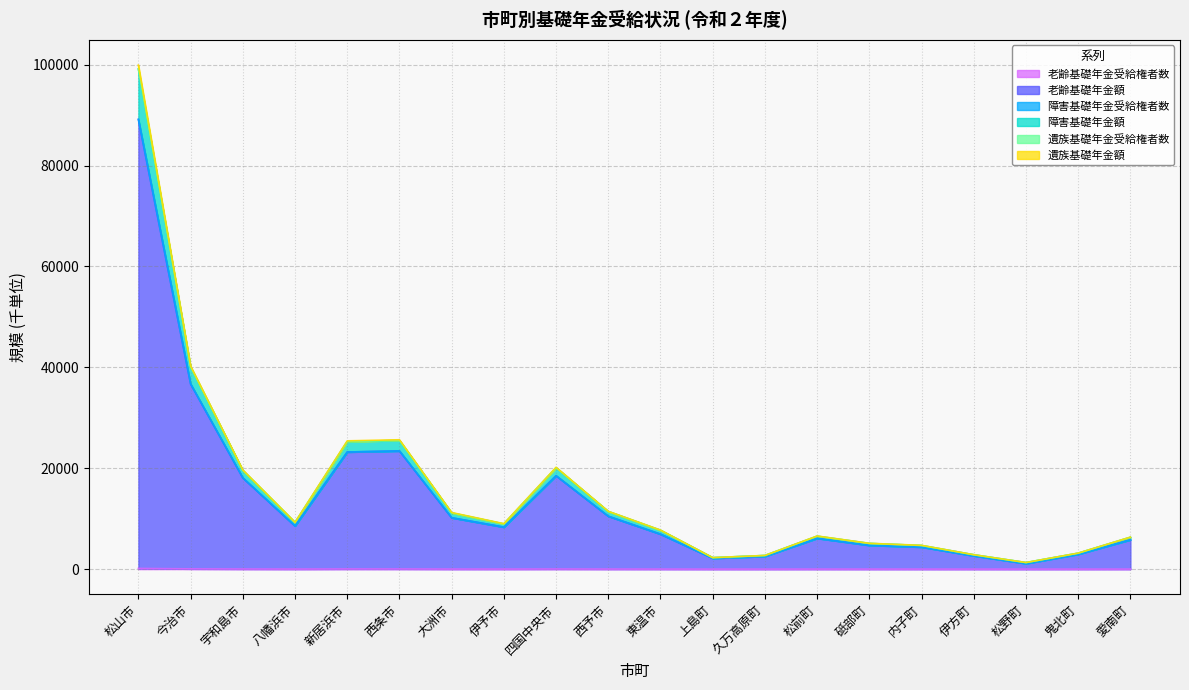

At which label does 障害基礎年金額 reach its minimum?

松野町